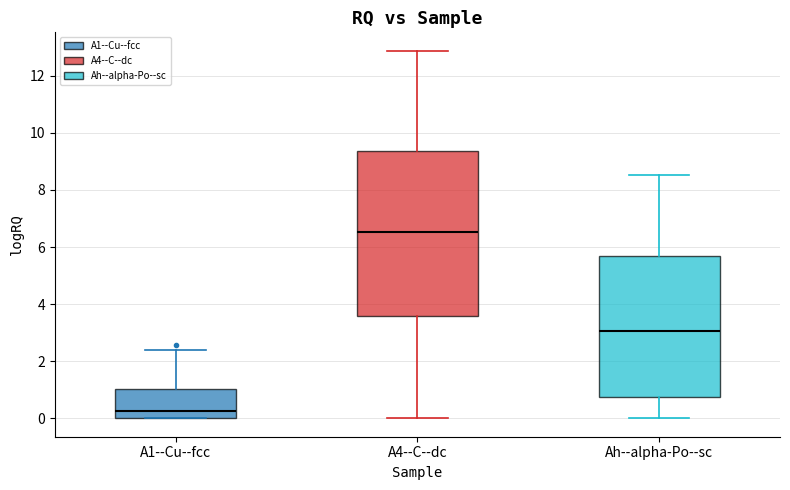

Which box's median line is the highest?

A4--C--dc